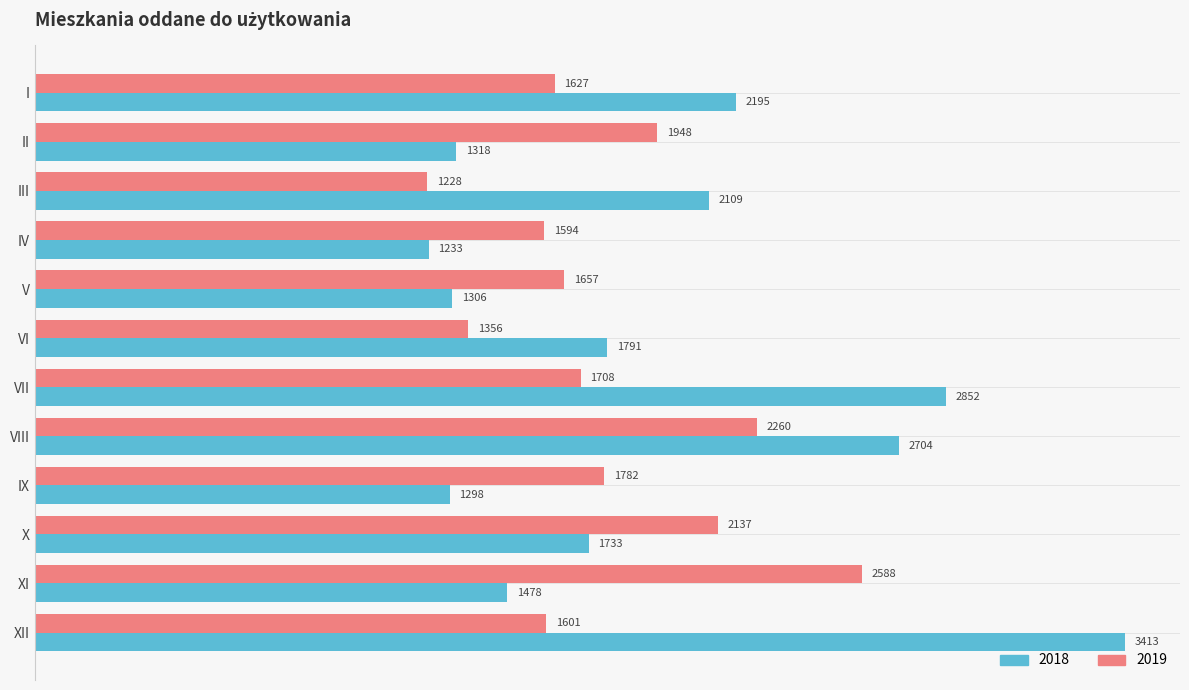

Which series has the widest spread of values?

2018